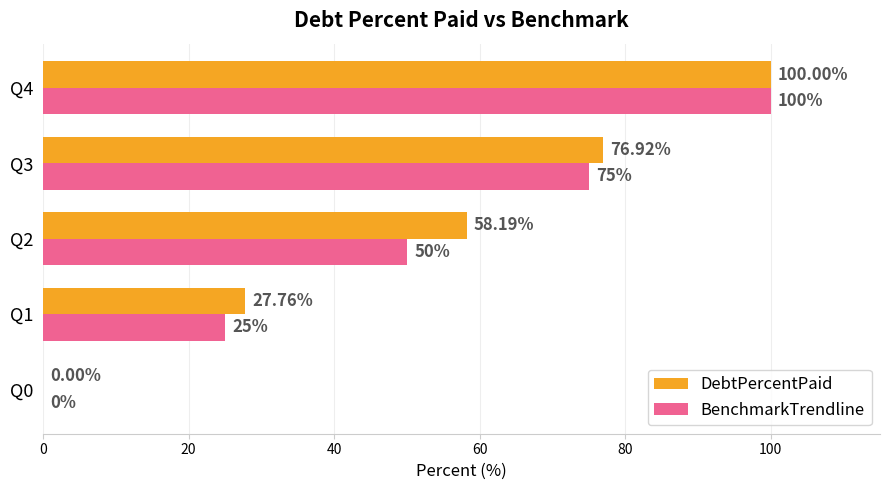

How many positive values does the BenchmarkTrendline series have?

4